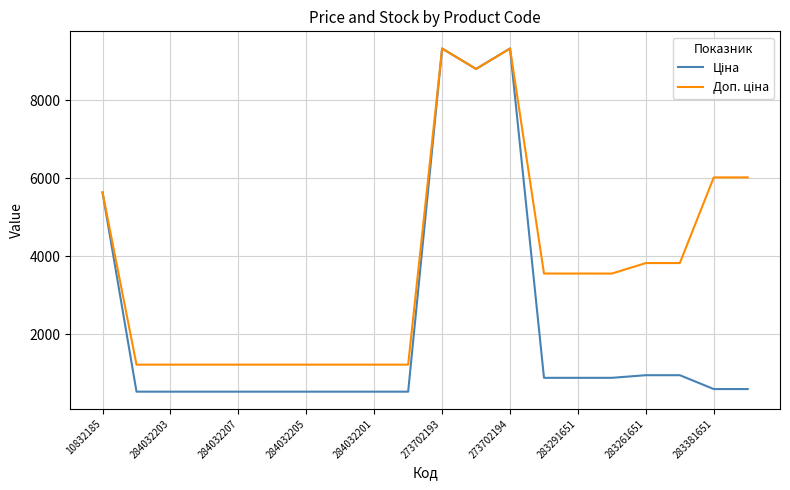

What is the greatest value displayed?

9321.4